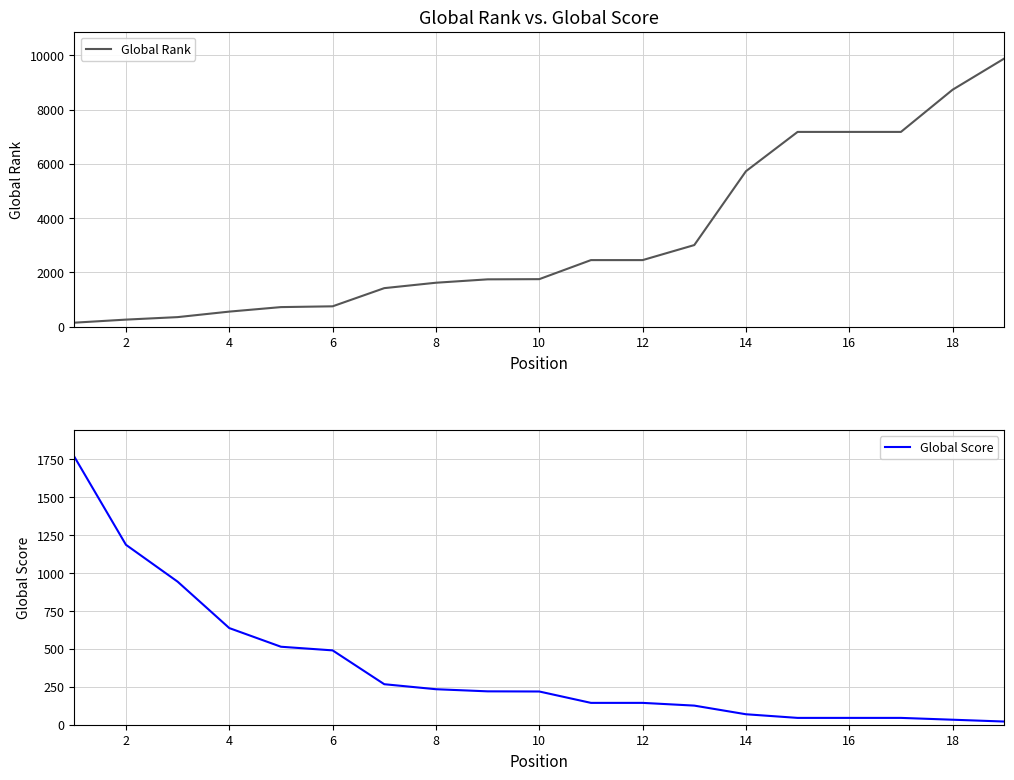

The value of Global Score at 2 is 532. True or false?

False